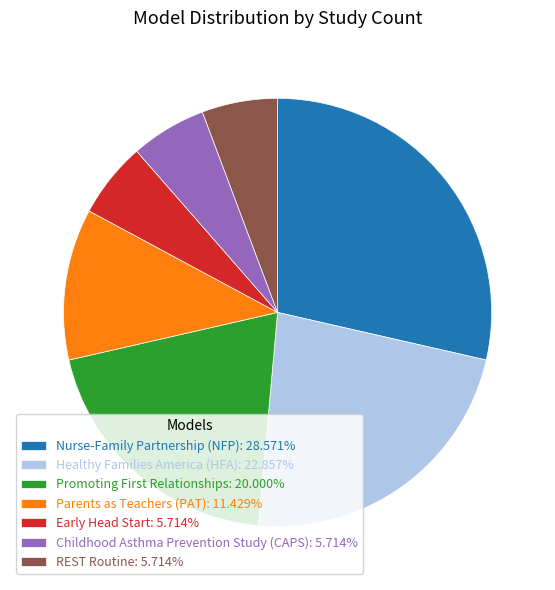

Do Early Head Start: 5.714% and Healthy Families America (HFA): 22.857% together represent more than half of the pie?

No